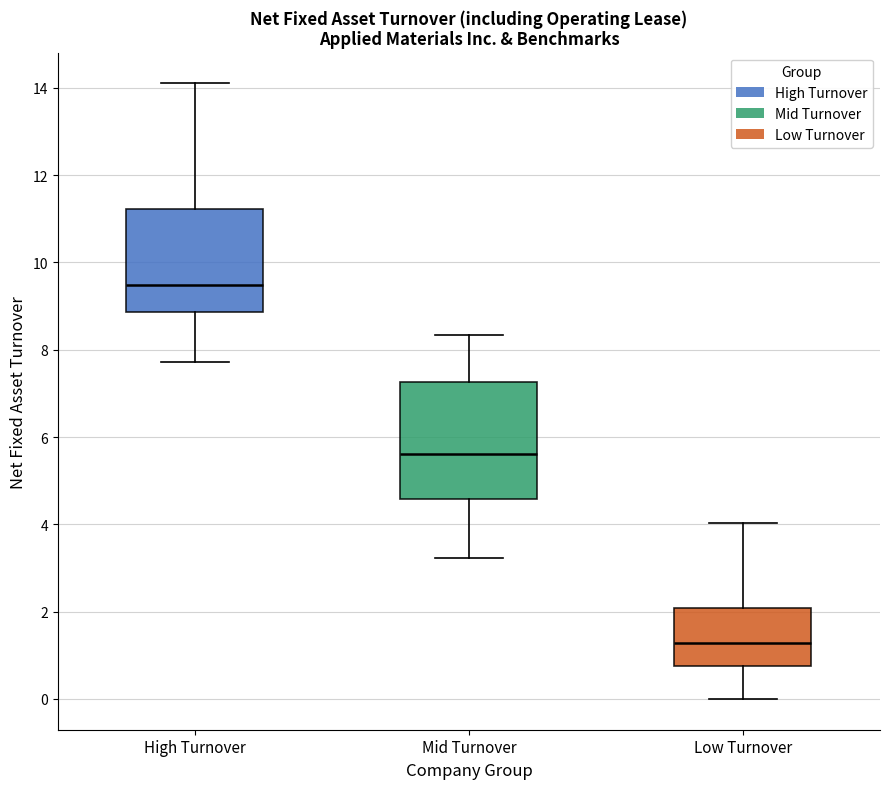

Reading left to right, transcribe this box plot: for each box, give where its median line is, the range the box spans, and where its two whiskers end, as read against the y-axis. The values are not printed on the chart, so give them approximately, as read against the axis.

High Turnover: median 9.4, box 8.8 to 11.2, whiskers 7.8 to 14.2
Mid Turnover: median 5.6, box 4.6 to 7.2, whiskers 3.2 to 8.4
Low Turnover: median 1.2, box 0.8 to 2.0, whiskers 0.0 to 4.0